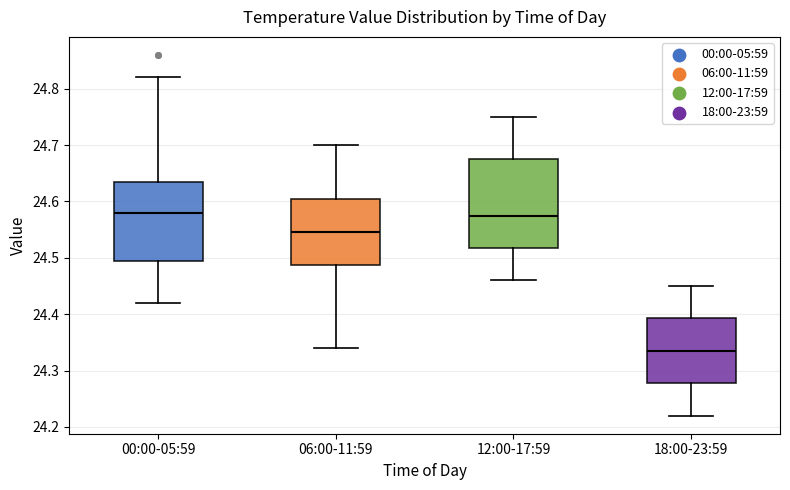

Reading left to right, transcribe this box plot: for each box, give where its median line is, the range the box spans, and where its two whiskers end, as read against the y-axis. The values are not printed on the chart, so give them approximately, as read against the axis.

00:00-05:59: median 24.58, box 24.50 to 24.64, whiskers 24.42 to 24.82
06:00-11:59: median 24.55, box 24.49 to 24.61, whiskers 24.34 to 24.70
12:00-17:59: median 24.58, box 24.52 to 24.68, whiskers 24.46 to 24.75
18:00-23:59: median 24.34, box 24.28 to 24.39, whiskers 24.22 to 24.45